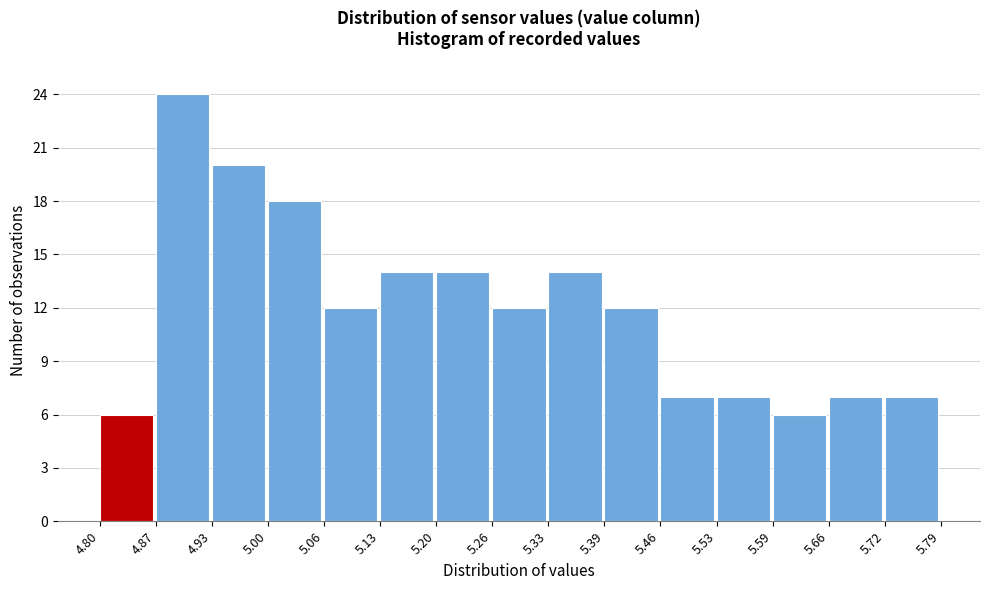

How tall is the bar that spans 5.26 to 5.33 on the x-axis? The values are not printed on the chart, so give them approximately, as read against the axis.

12